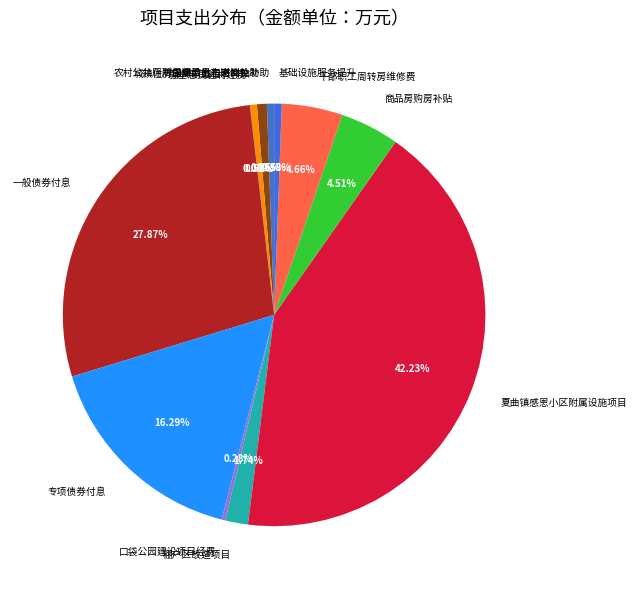

Which category has the biggest portion of the pie?

夏曲镇感恩小区附属设施项目